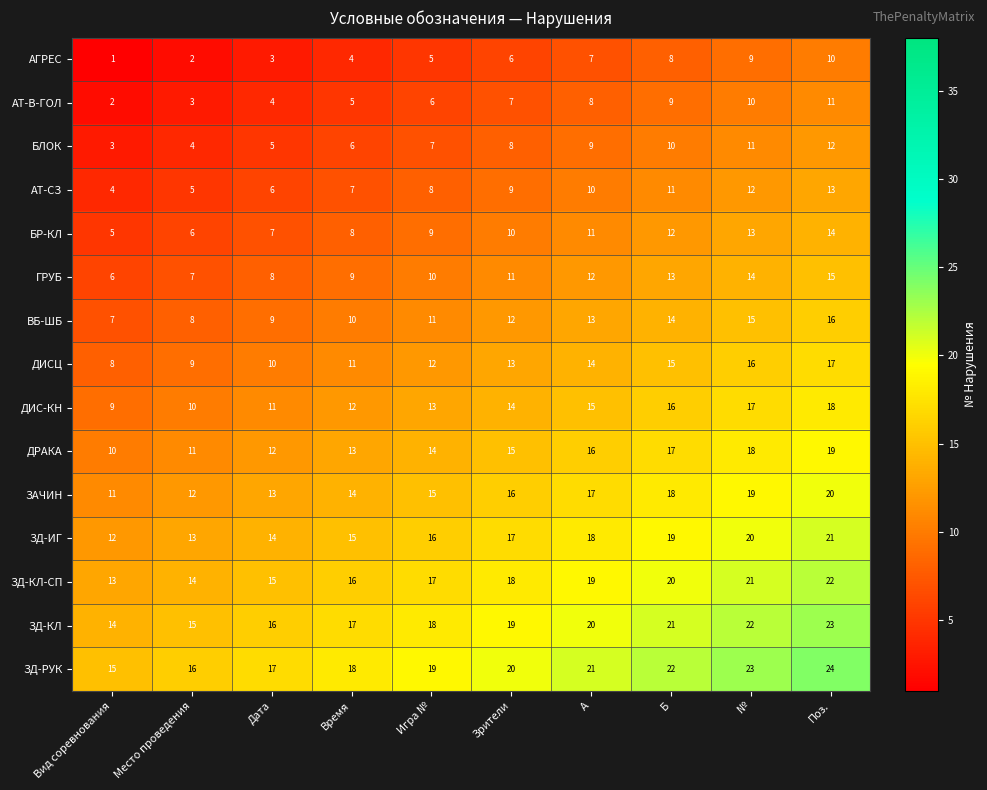

Rank the series at Зрители from highest to lowest value.

ЗД-РУК, ЗД-КЛ, ЗД-КЛ-СП, ЗД-ИГ, ЗАЧИН, ДРАКА, ДИС-КН, ДИСЦ, ВБ-ШБ, ГРУБ, БР-КЛ, АТ-СЗ, БЛОК, АТ-В-ГОЛ, АГРЕС